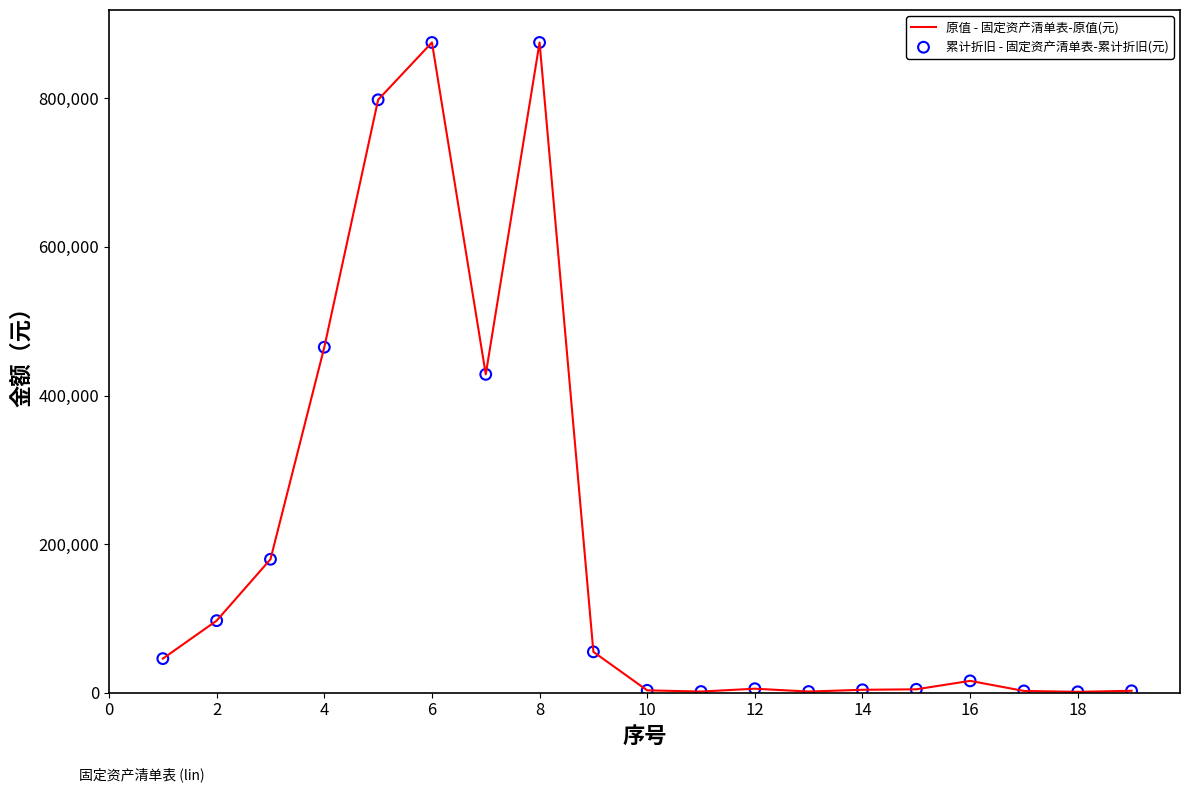

What is the maximum value shown in the chart?

875150.4